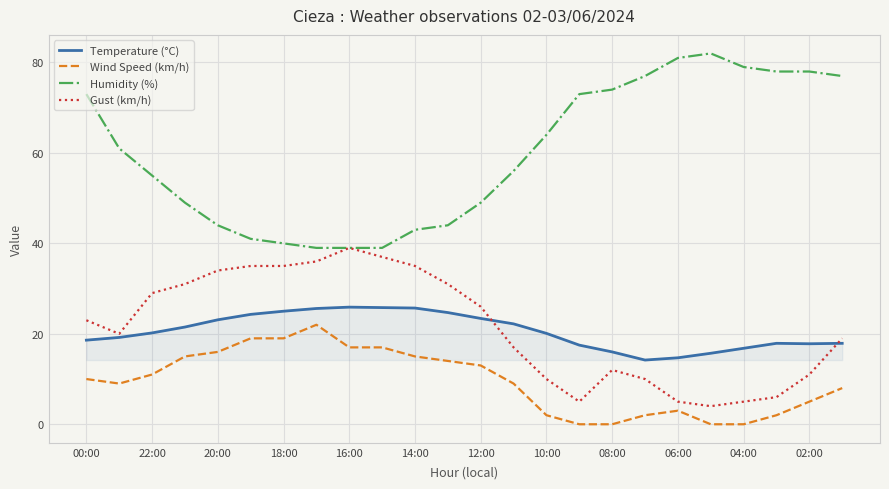

Does the chart display data point markers on the line(s)?

No